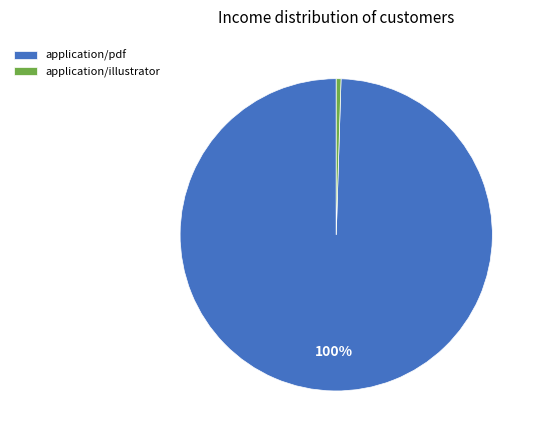

Combined, do application/illustrator and application/pdf account for over 50%?

Yes